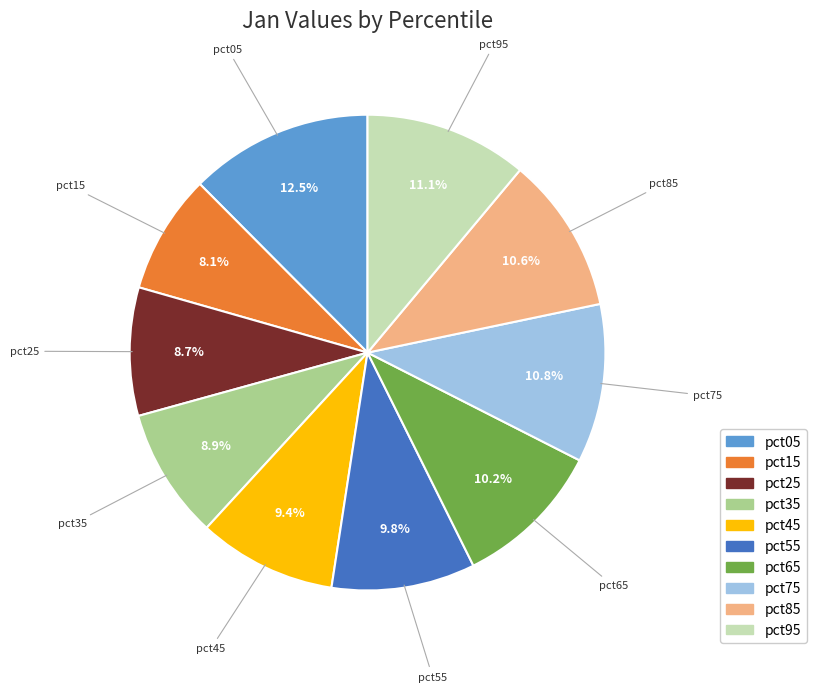

Does pct75 account for over 50% of the chart?

No